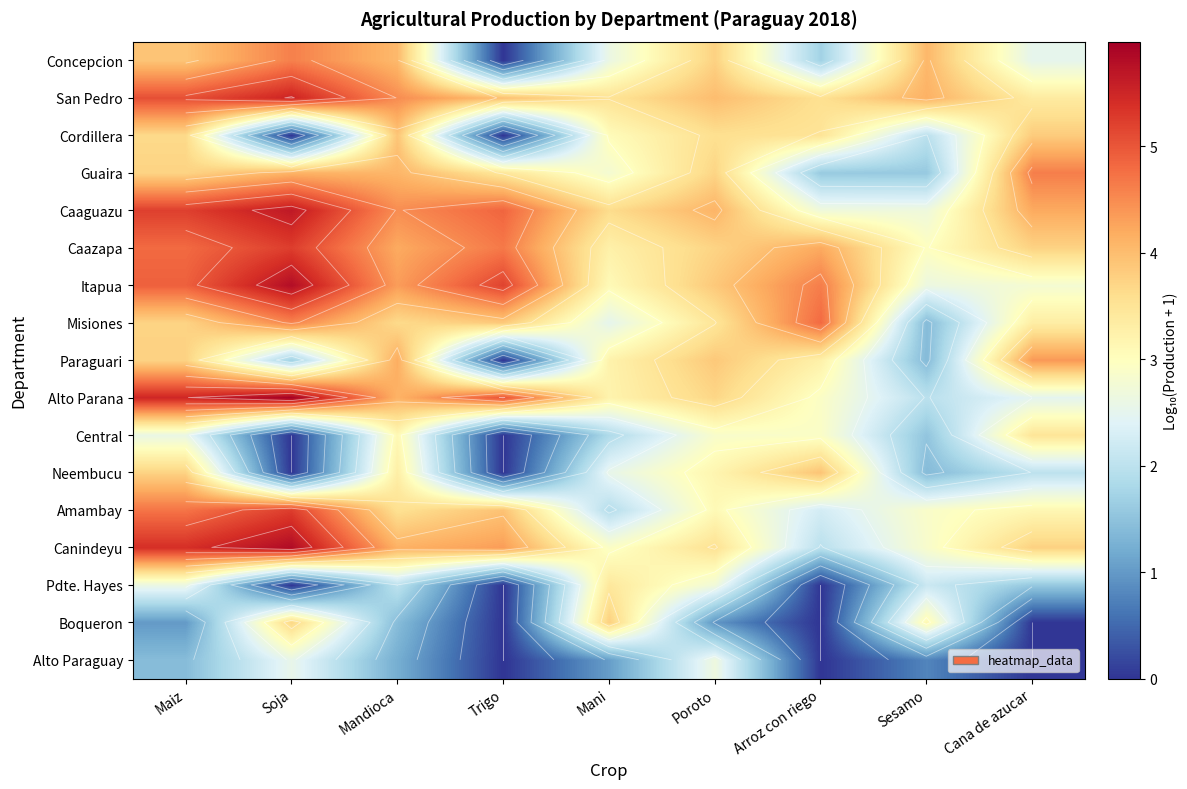

At which label is Paraguari closest to 2?

Soja